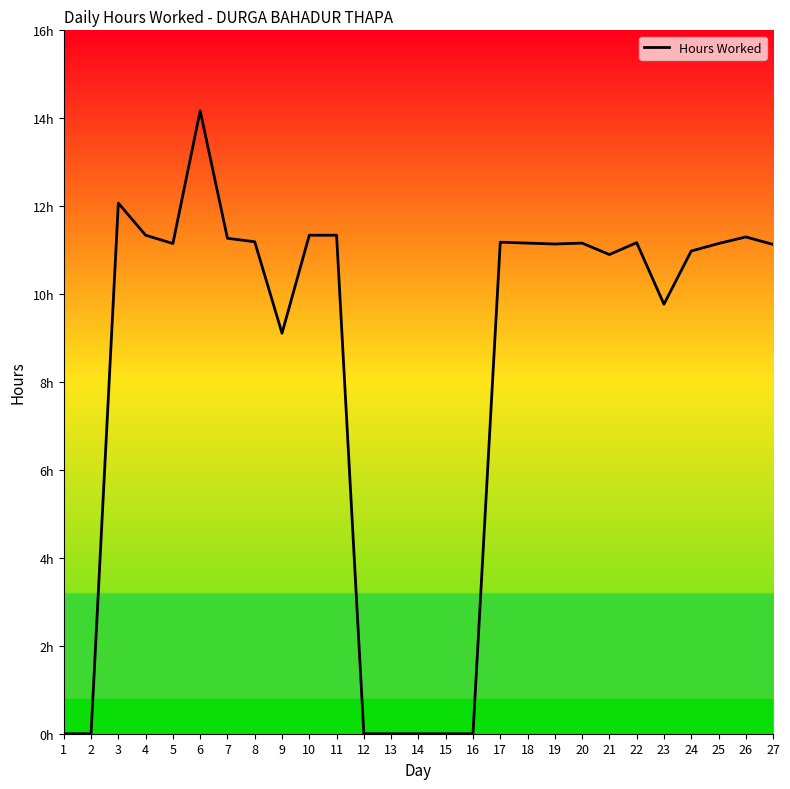

At which category does the data reach its first local valley?

5